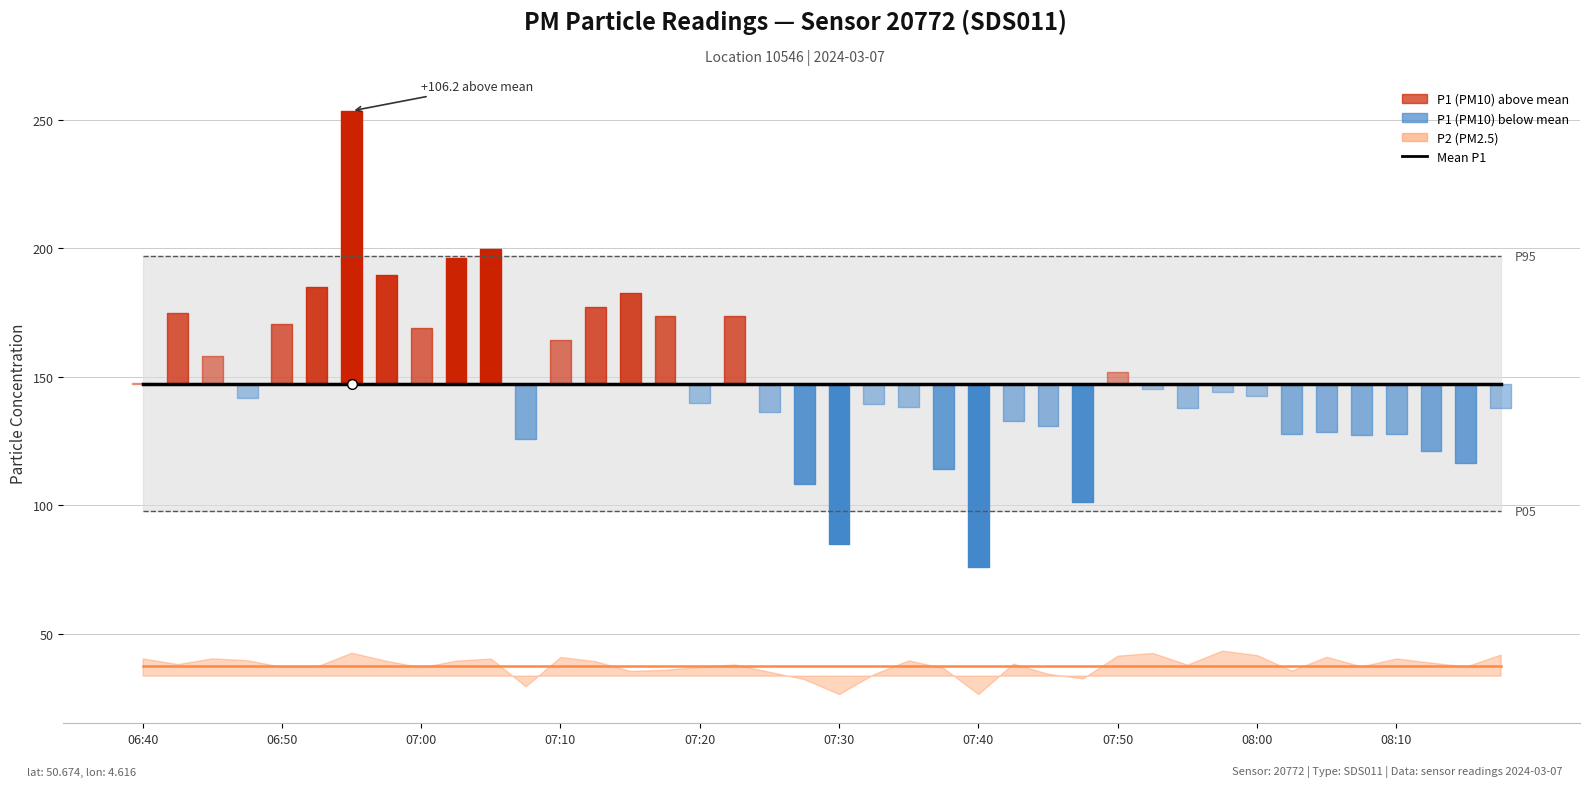

True or false: P95 P1 and Mean P1 intersect in this chart.

False